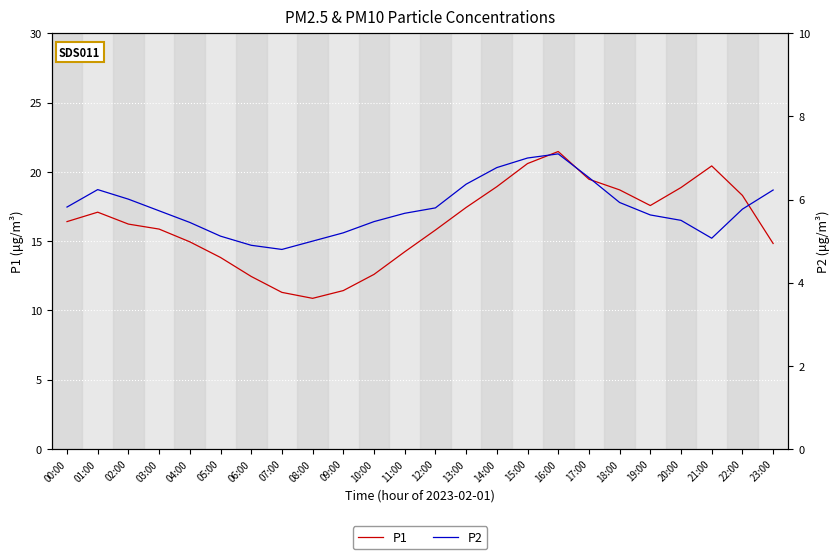

What is the value of the P2 point at the 8th from the left?

4.8